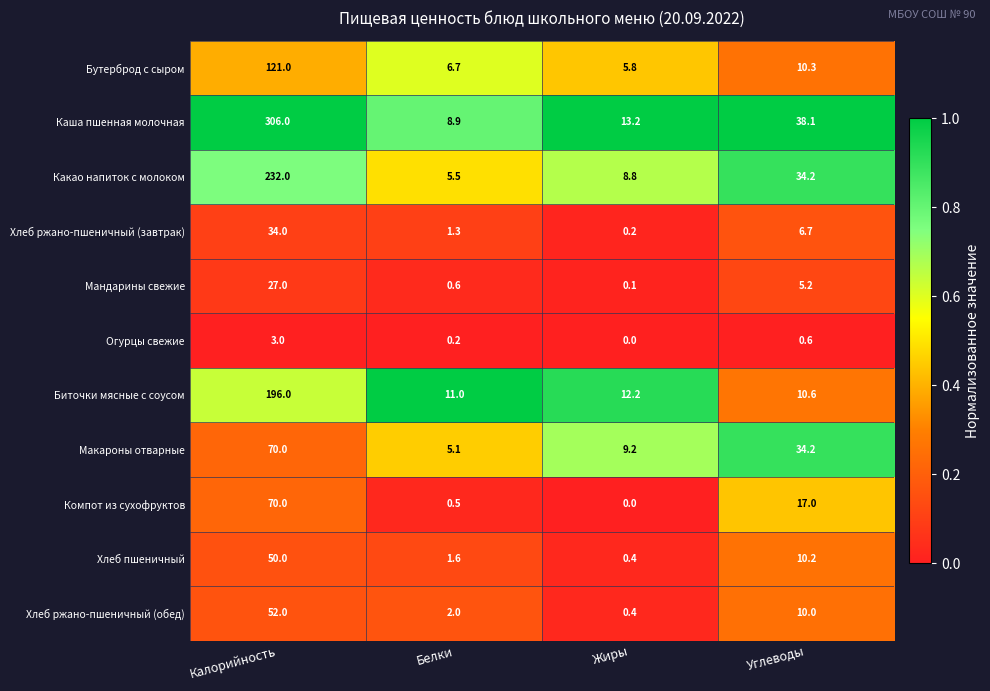

What is the average value of the Хлеб ржано-пшеничный (завтрак) series?

10.6